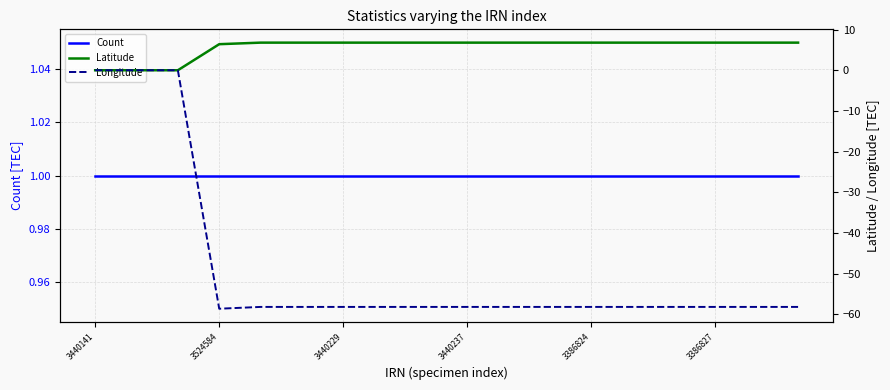

List the series in order of their peak value, lowest first.

Longitude, Count, Latitude